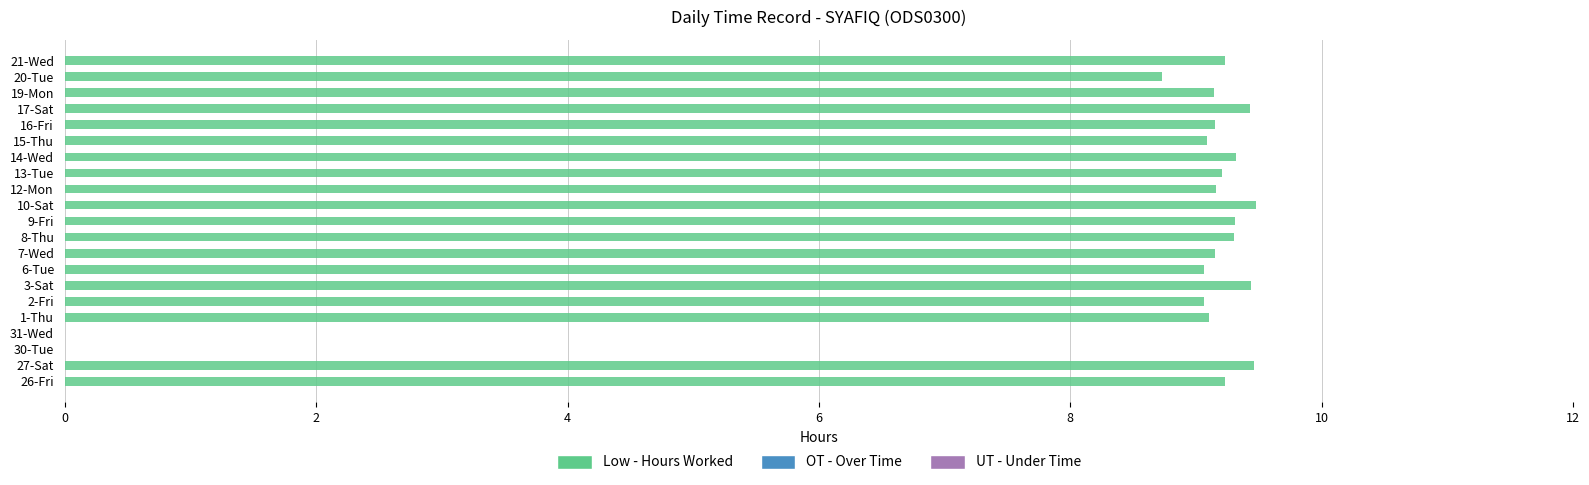

The value at 9-Fri is 12.5. True or false?

False